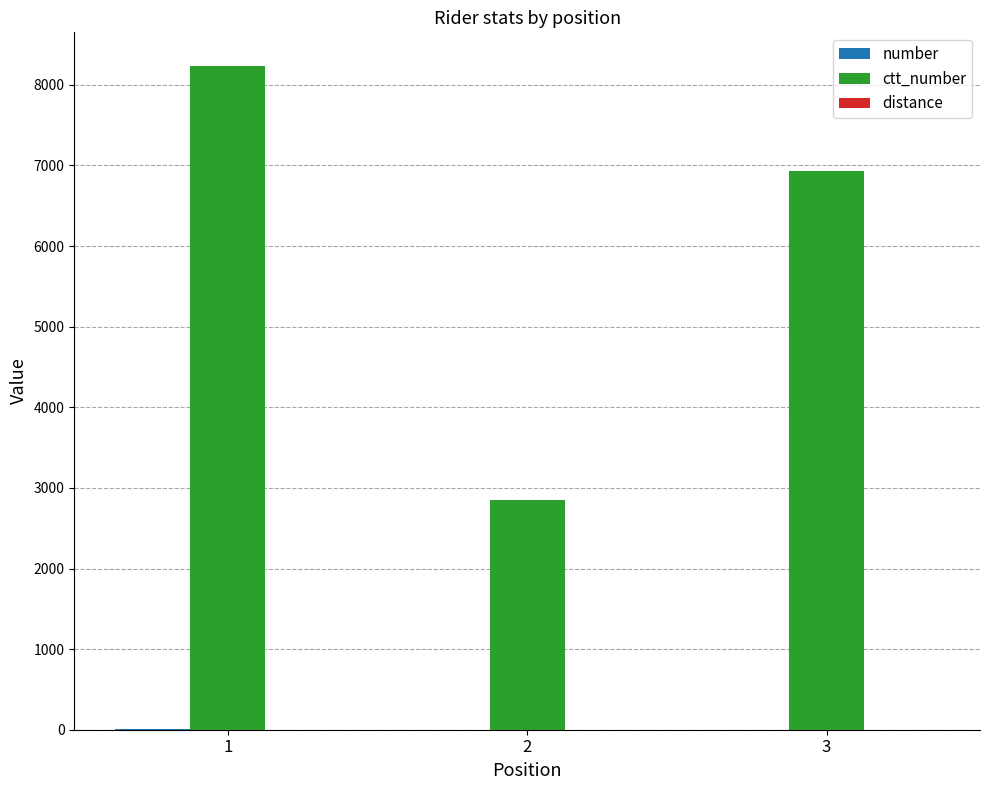

What is the greatest value displayed?

8240